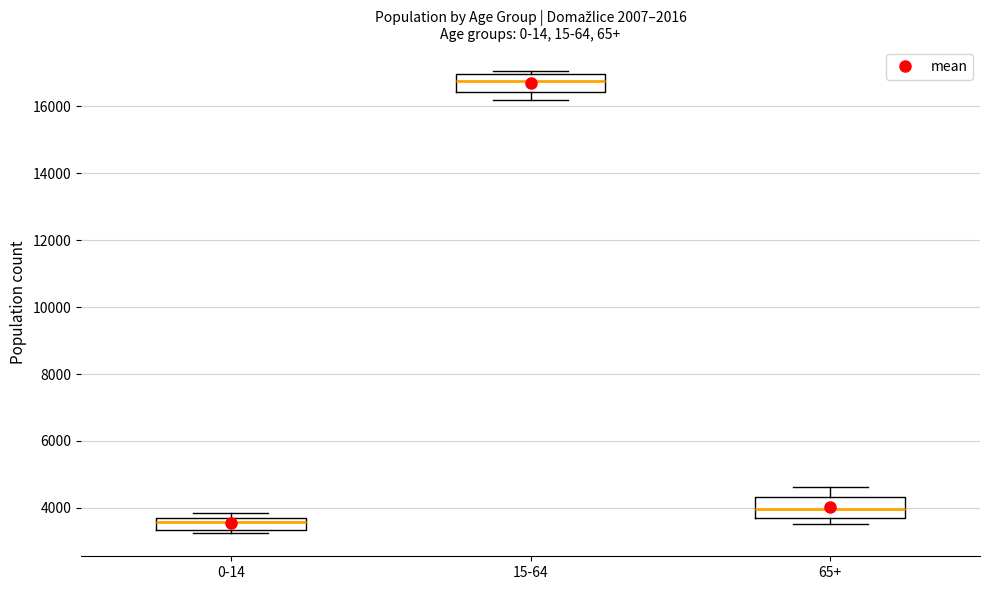

Which box's median line is the lowest?

0-14